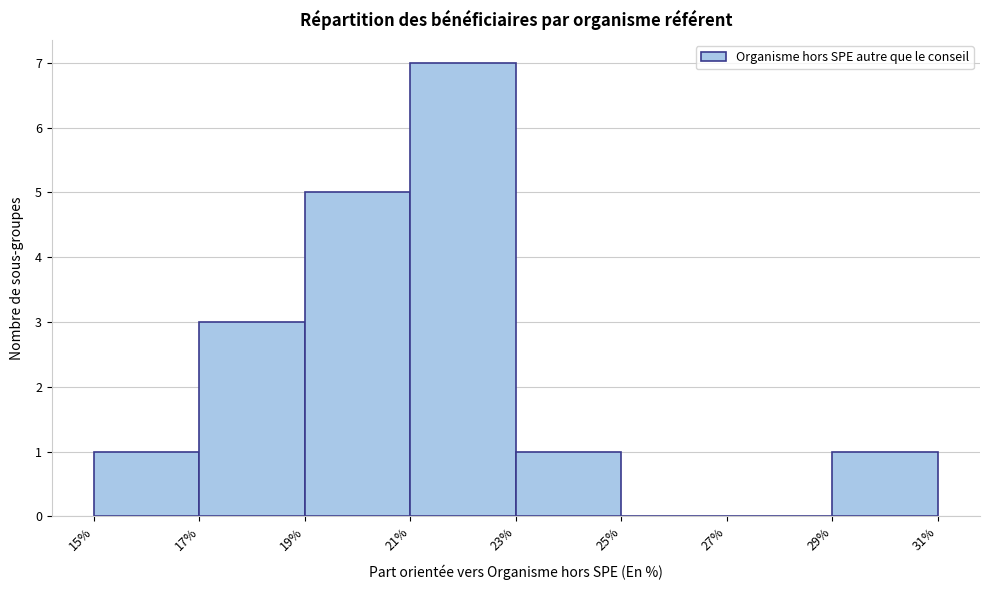

Which range on the x-axis has the tallest bar?

21% to 23%